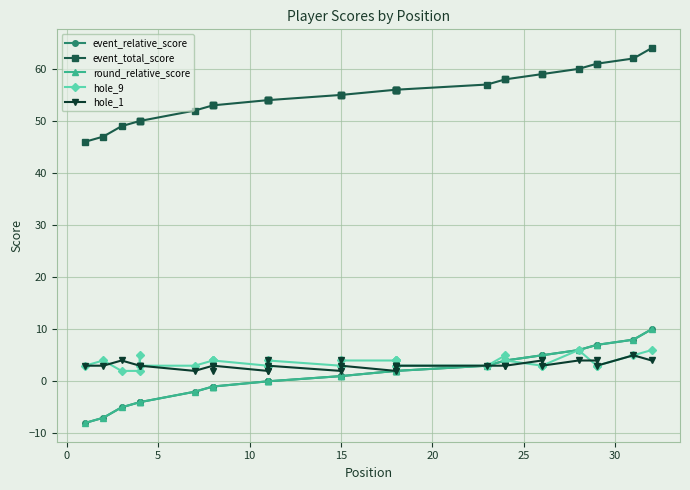

Does the chart display data point markers on the line(s)?

Yes